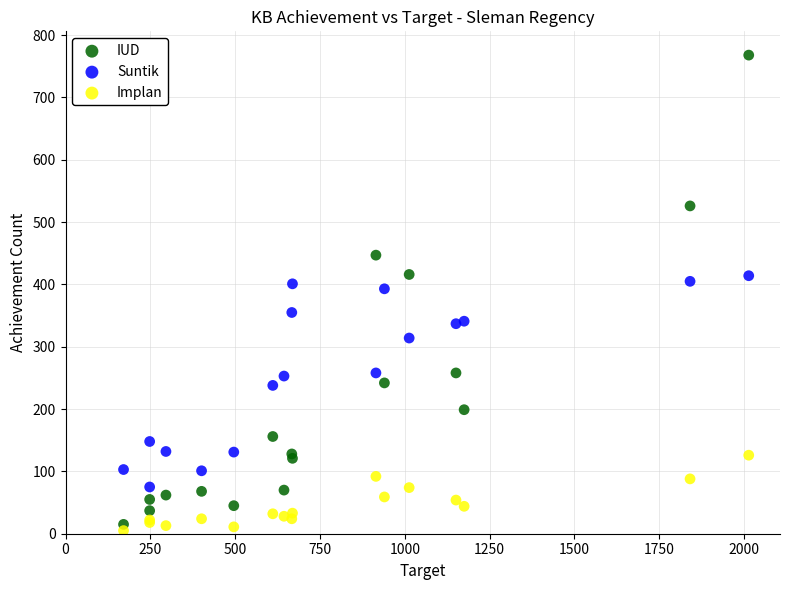

Which series reaches the maximum Y coordinate?

IUD